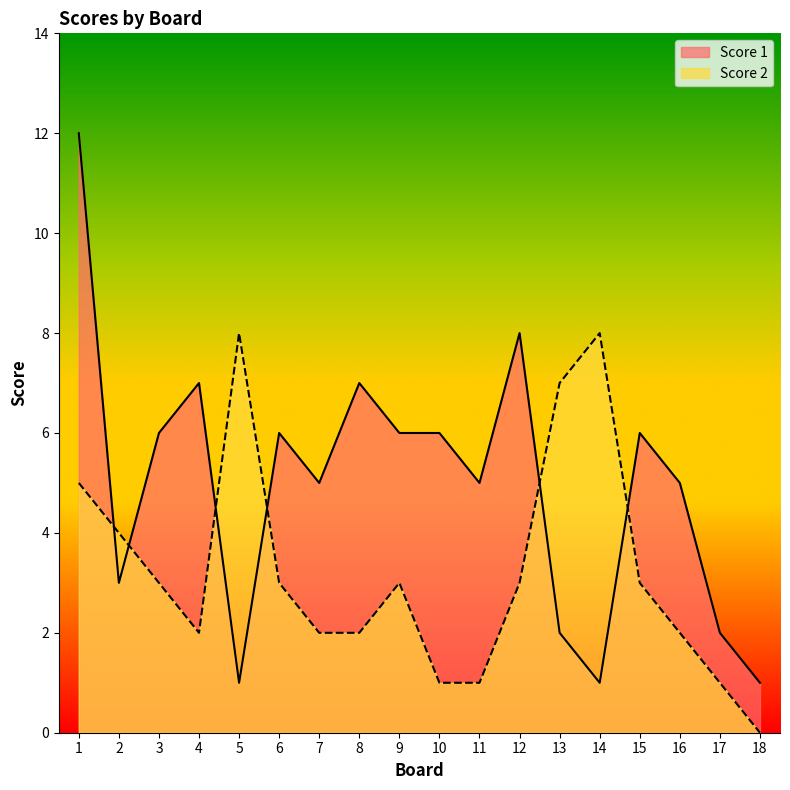

What is the value of the Score 1 point at the 15th from the left?

6